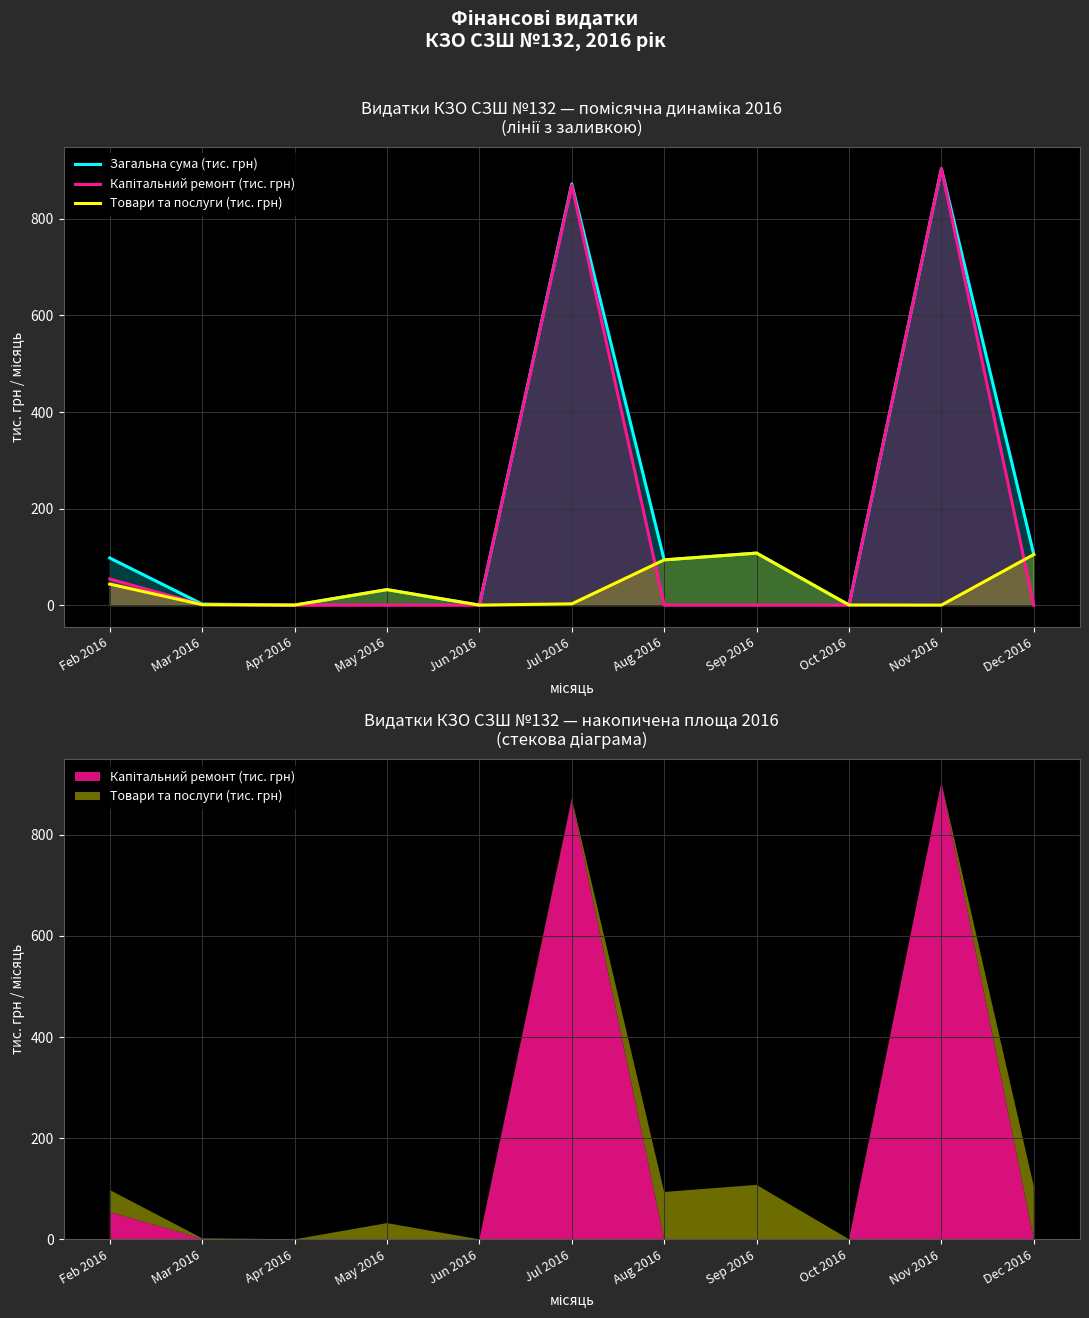

Rank the series by their average value, from highest to lowest.

Загальна сума (тис. грн), Капітальний ремонт (тис. грн), Товари та послуги (тис. грн)